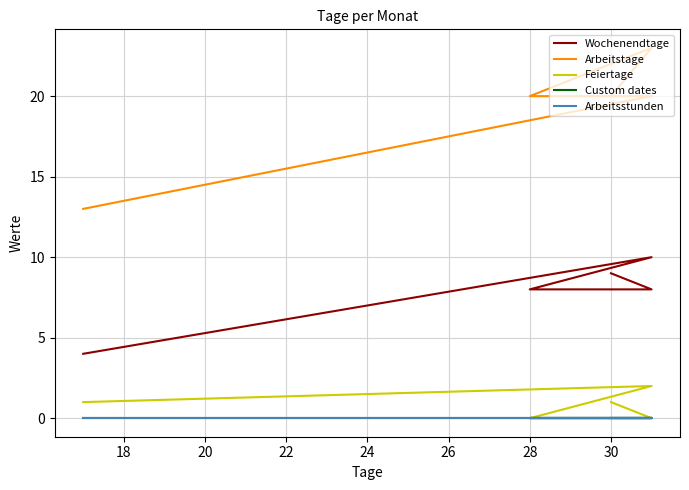

True or false: Feiertage and Arbeitstage cross at least once.

False